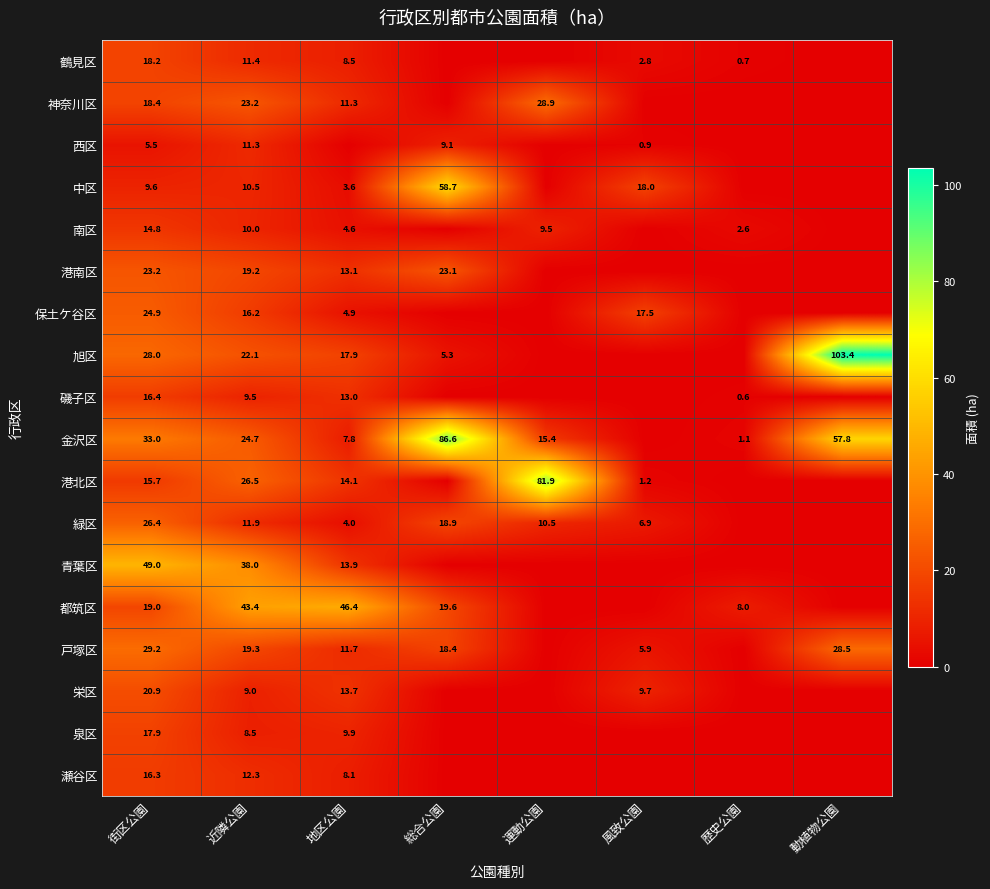

The value of 青葉区 at 地区公園 is 23.8. True or false?

False